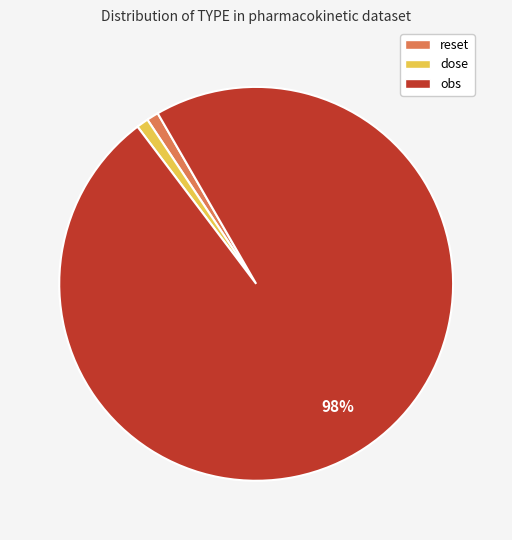

True or false: reset accounts for 1% of the total.

True